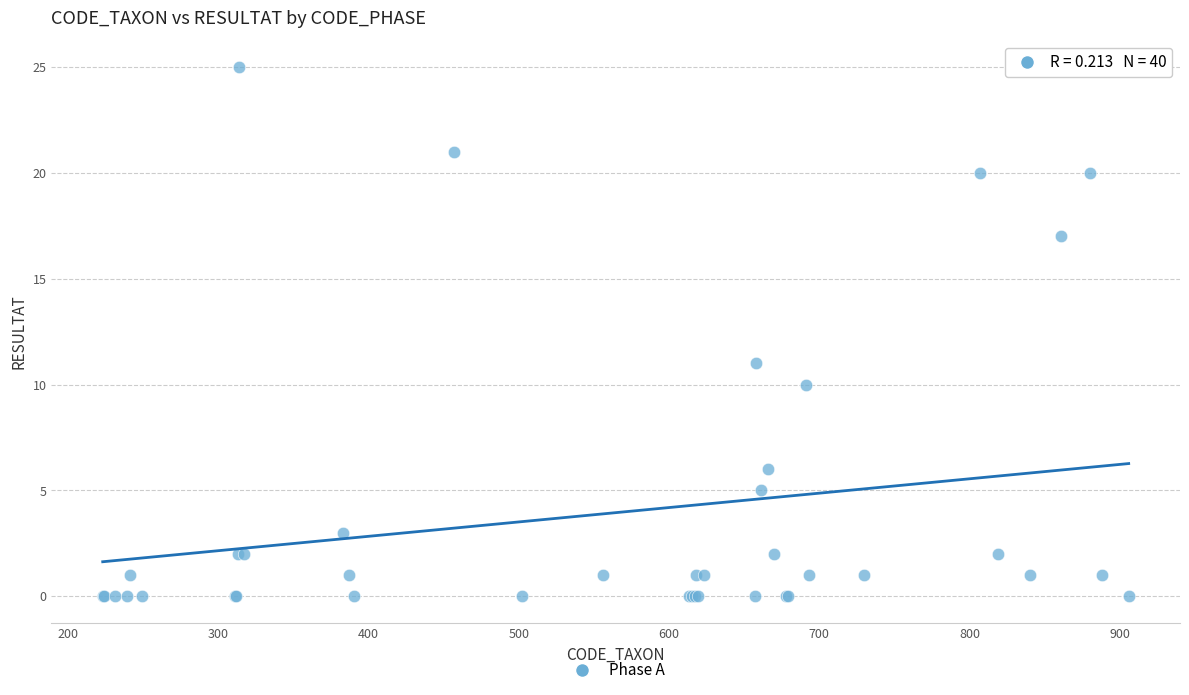

What Y value in the scatter plot is closest to 12?

11